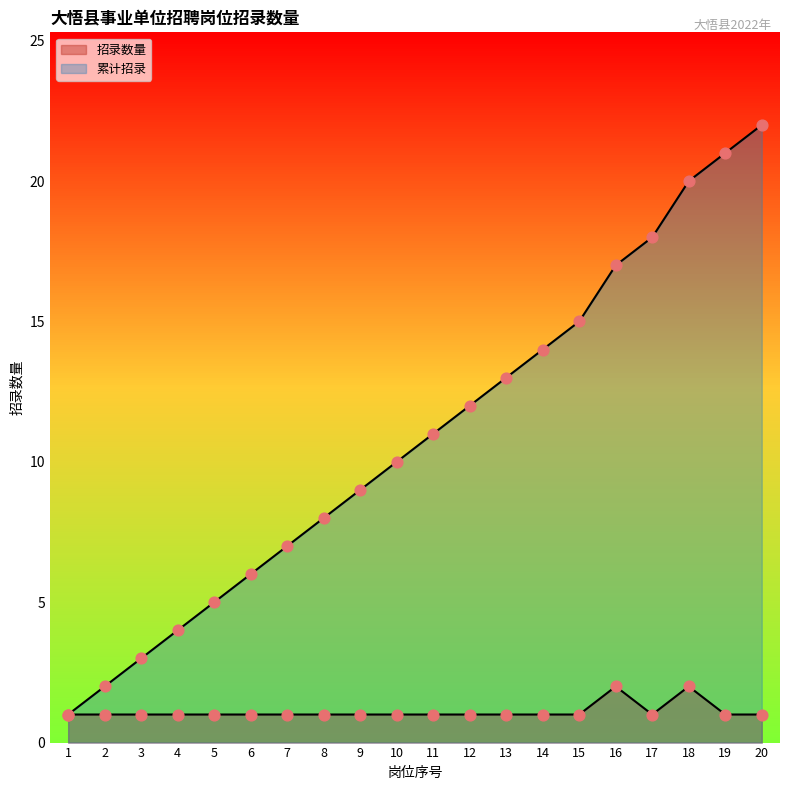

What is the total value across all series at 2?

3